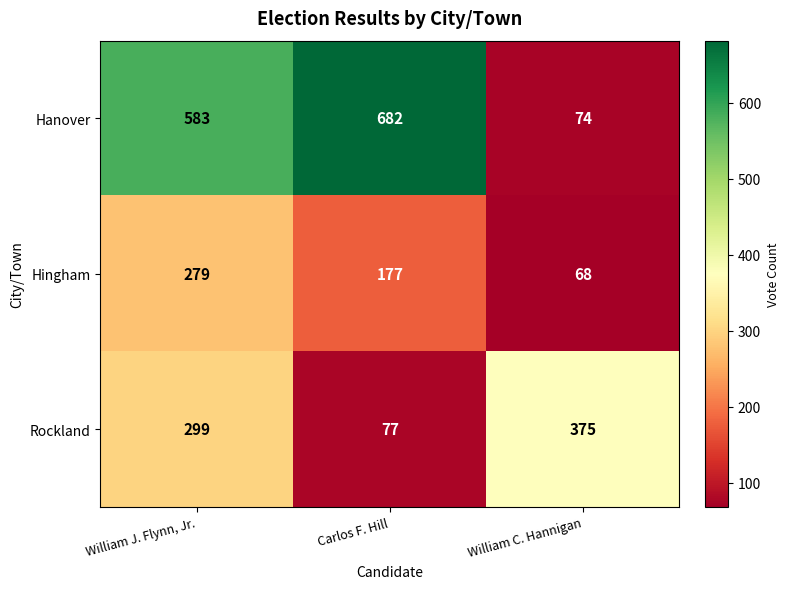

Reading left to right, transcribe all the data shown in this chart.

Hanover: William J. Flynn, Jr.=583	Carlos F. Hill=682	William C. Hannigan=74
Hingham: William J. Flynn, Jr.=279	Carlos F. Hill=177	William C. Hannigan=68
Rockland: William J. Flynn, Jr.=299	Carlos F. Hill=77	William C. Hannigan=375